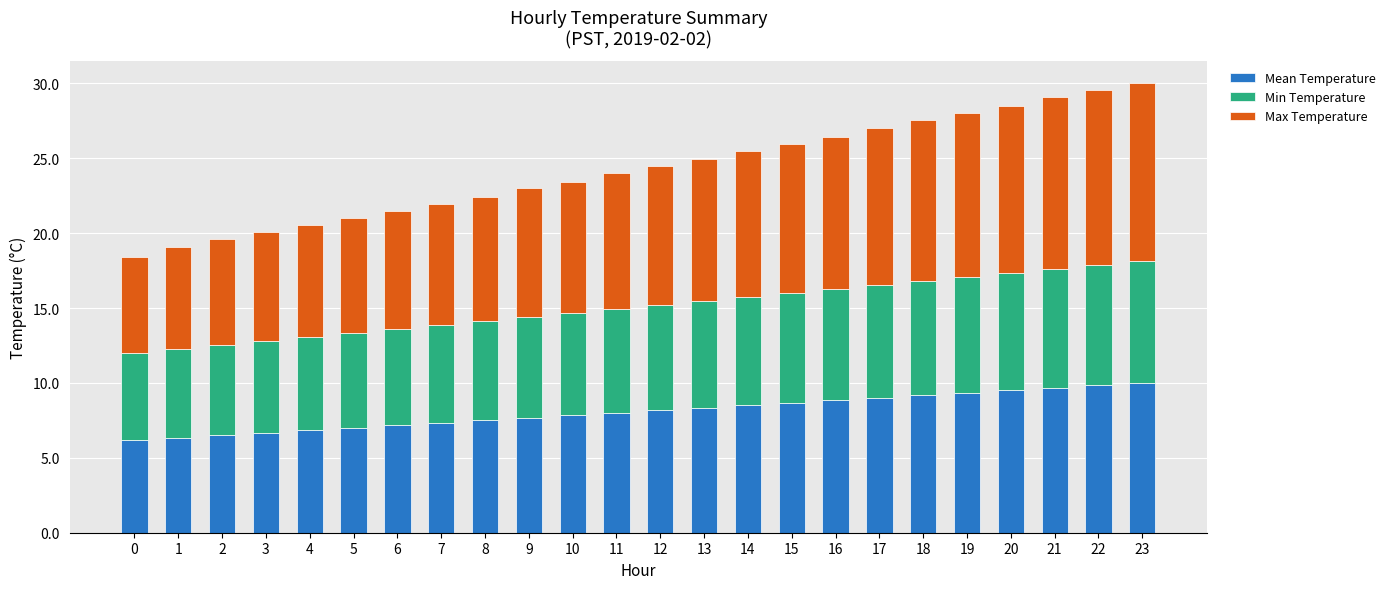

The Mean Temperature series shows 7.2 at 6. True or false?

True